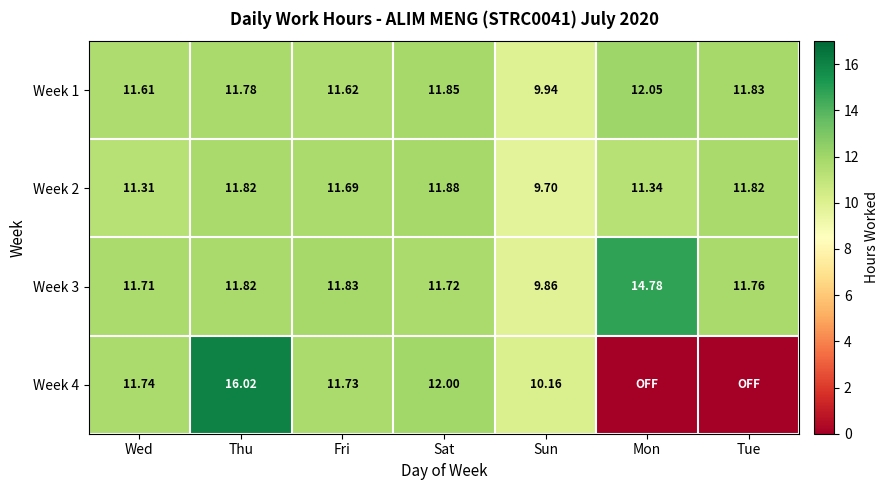

Which category has the lowest value in the Week 3 series?

Sun